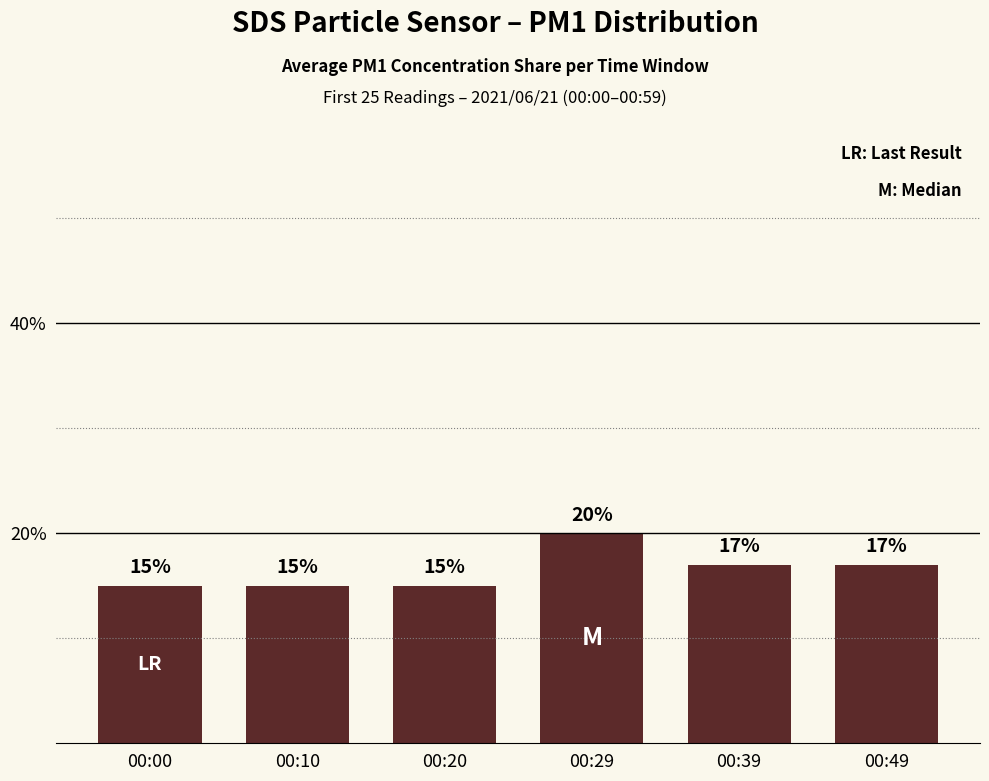

True or false: the data shows 24 at 00:49.

False